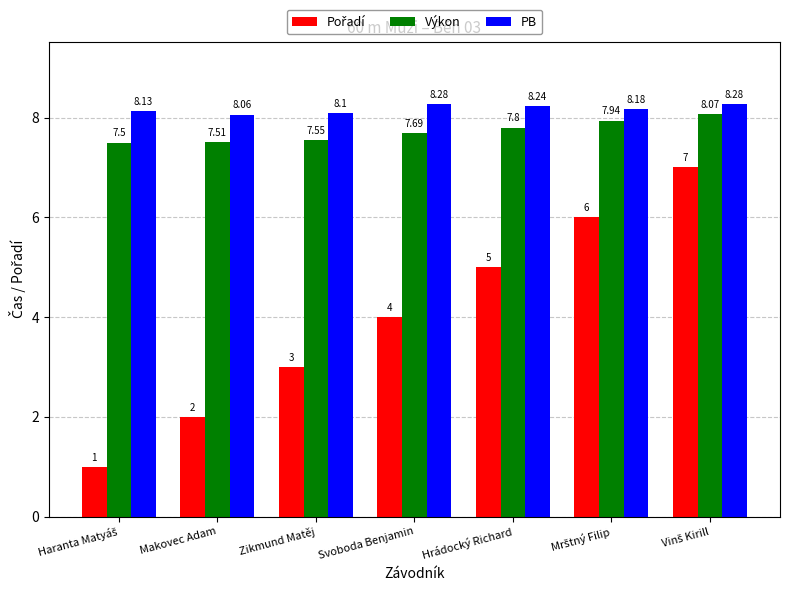

What is the minimum value shown in the chart?

1.0